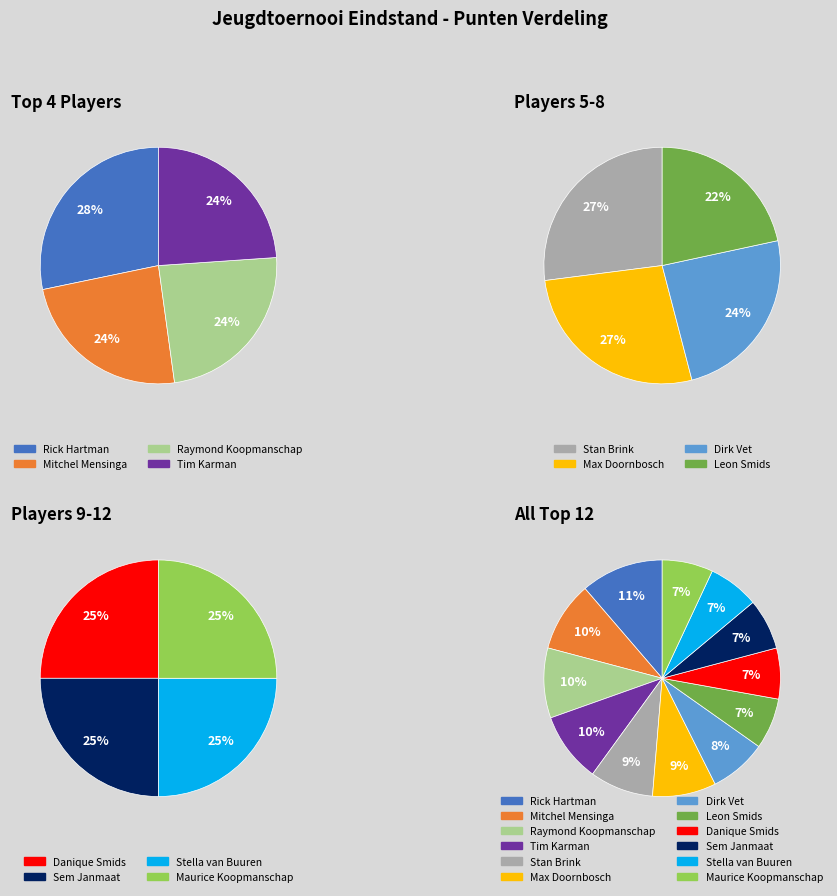

Which slice is the smallest?

Leon Smids